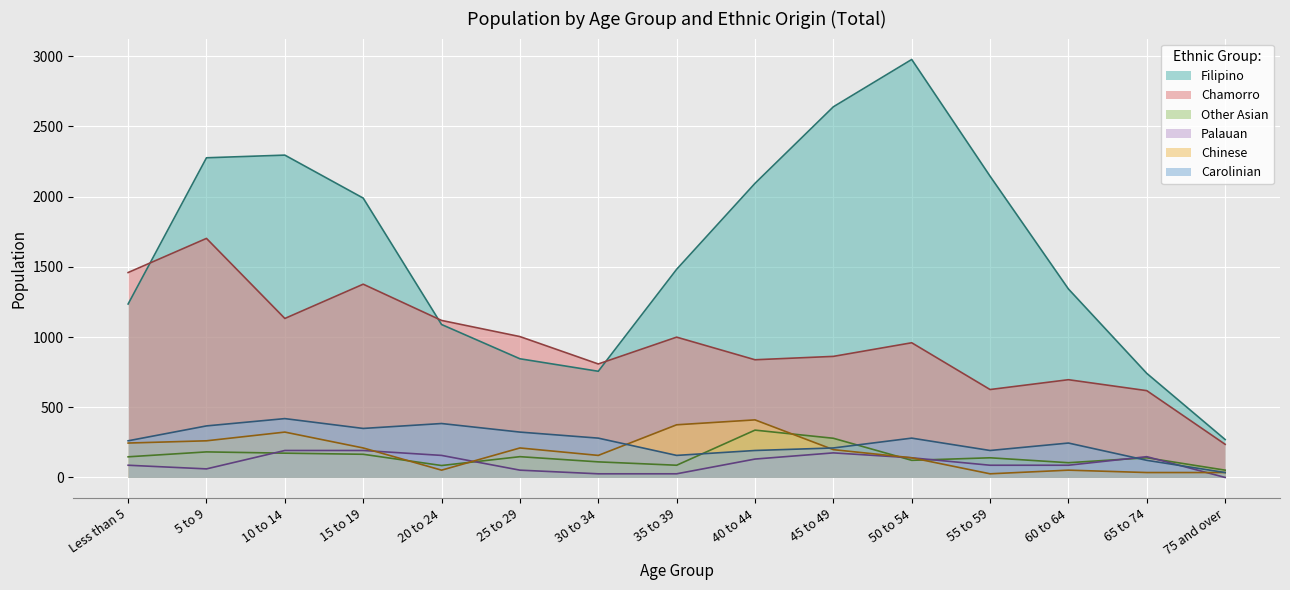

At which category does the chart reach its minimum across all series?

75 and over